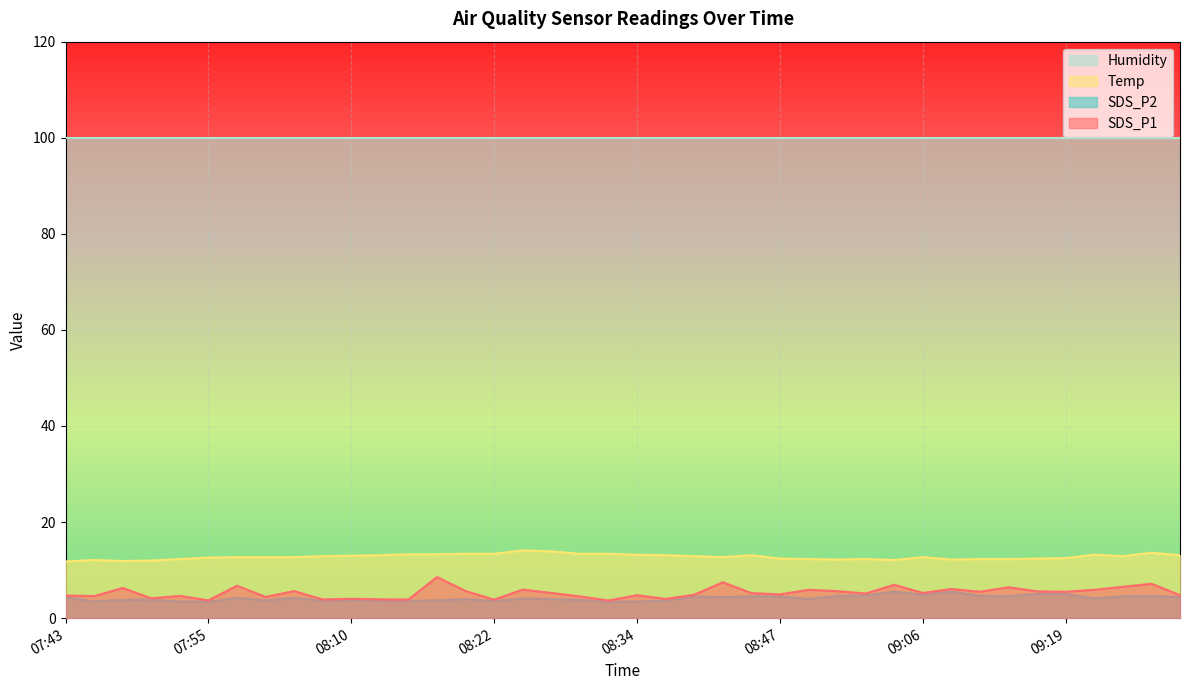

Is it true that Temp equals 7.8 at 08:02?

False